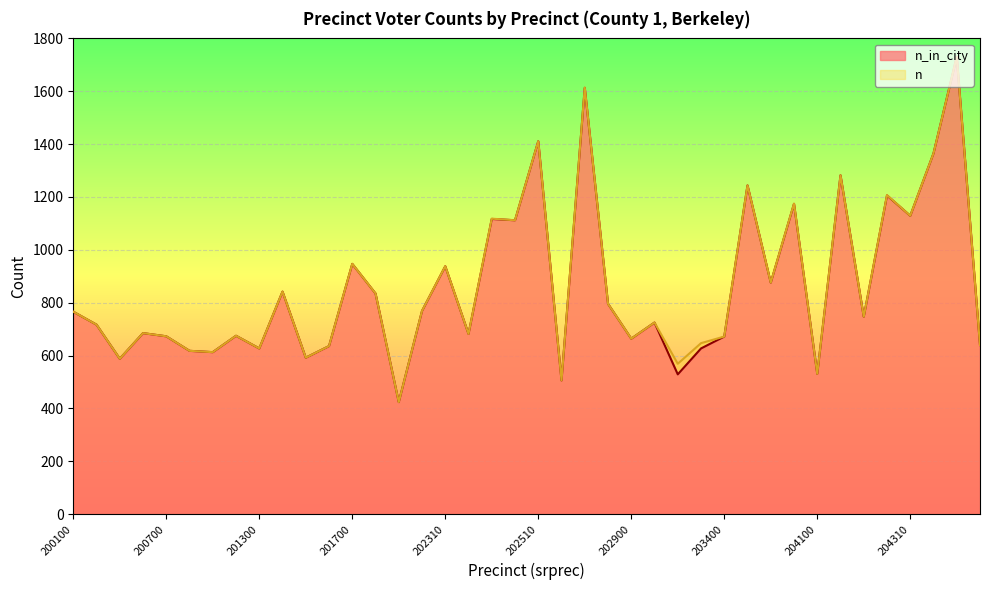

Reading left to right, transcribe all the data shown in this chart.

n_in_city: 200100=766	200200=717	200300=588	200600=685	200700=673	200800=618	201000=613	201100=675	201300=627	201400=842	201410=592	201500=636	201700=947	201800=835	201900=424	202110=769	202310=938	202400=682	202410=1117	202500=1112	202510=1411	202520=506	202620=1613	202710=796	202900=664	203100=725	203200=529	203300=627	203400=672	203500=1244	203800=876	204000=1174	204100=531	204210=1282	204220=747	204300=1206	204310=1129	204600=1365	204900=1730	205000=640
n: 200100=766	200200=717	200300=588	200600=685	200700=673	200800=618	201000=613	201100=675	201300=627	201400=842	201410=592	201500=636	201700=947	201800=835	201900=424	202110=769	202310=938	202400=682	202410=1118	202500=1112	202510=1411	202520=506	202620=1614	202710=796	202900=664	203100=725	203200=569	203300=647	203400=672	203500=1244	203800=876	204000=1175	204100=531	204210=1282	204220=747	204300=1207	204310=1129	204600=1365	204900=1730	205000=640